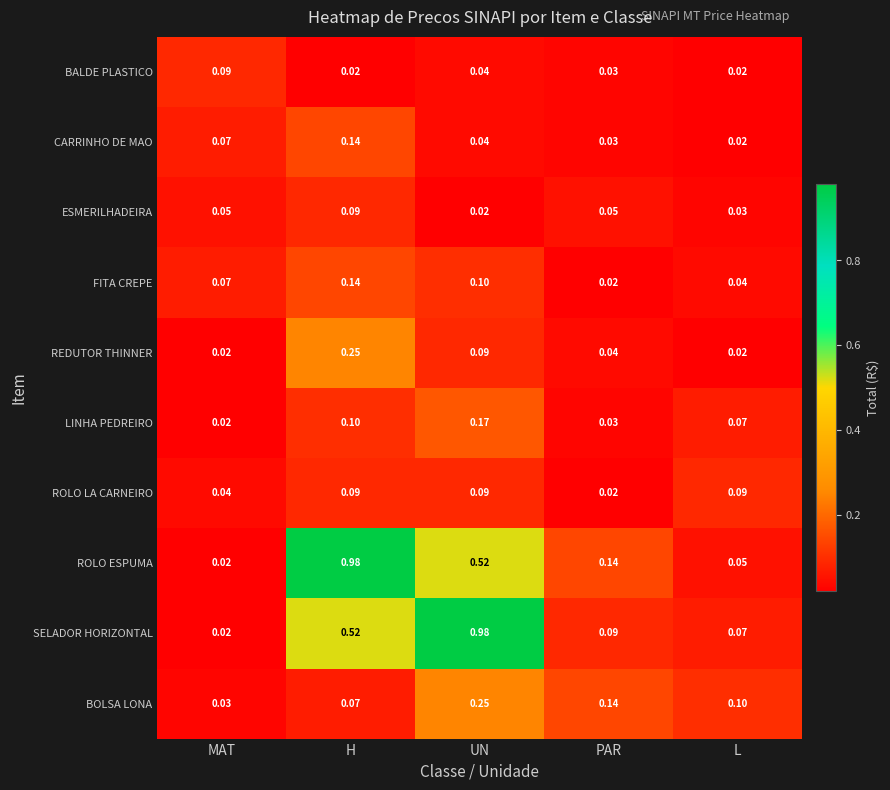

Which category has the highest value in the LINHA PEDREIRO series?

UN